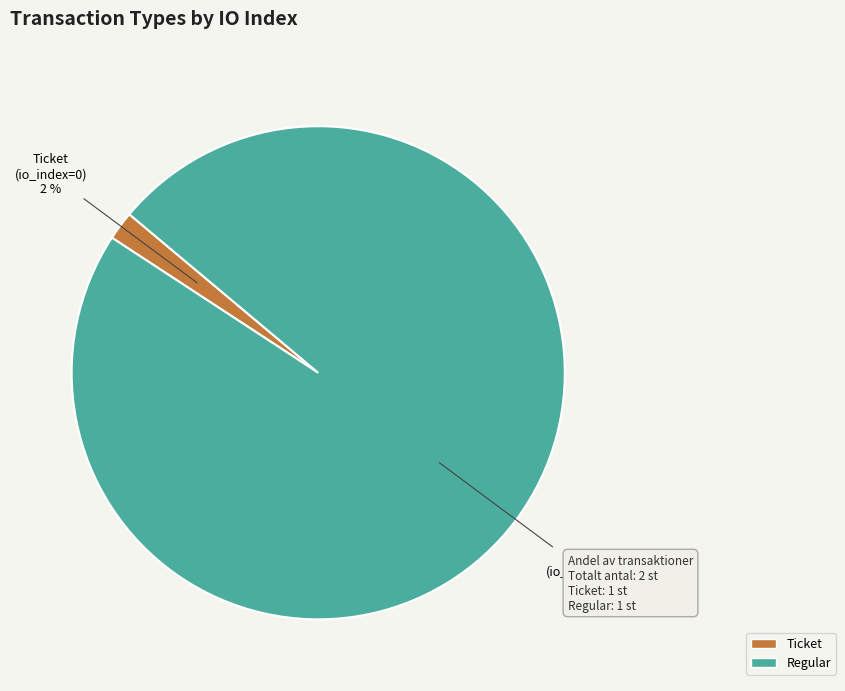

How many segments does this pie chart have?

2